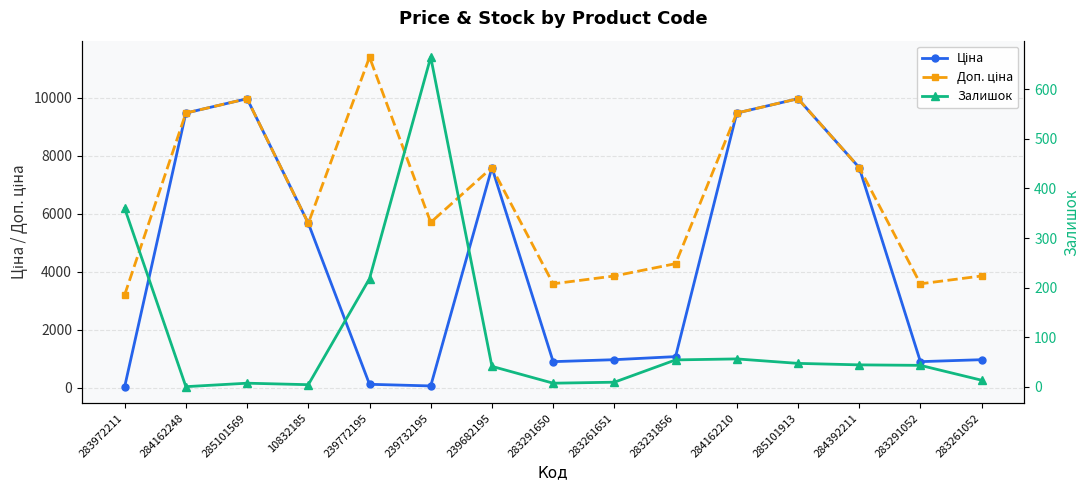

What is the difference between the highest and lowest values at 285101569?

9968.0